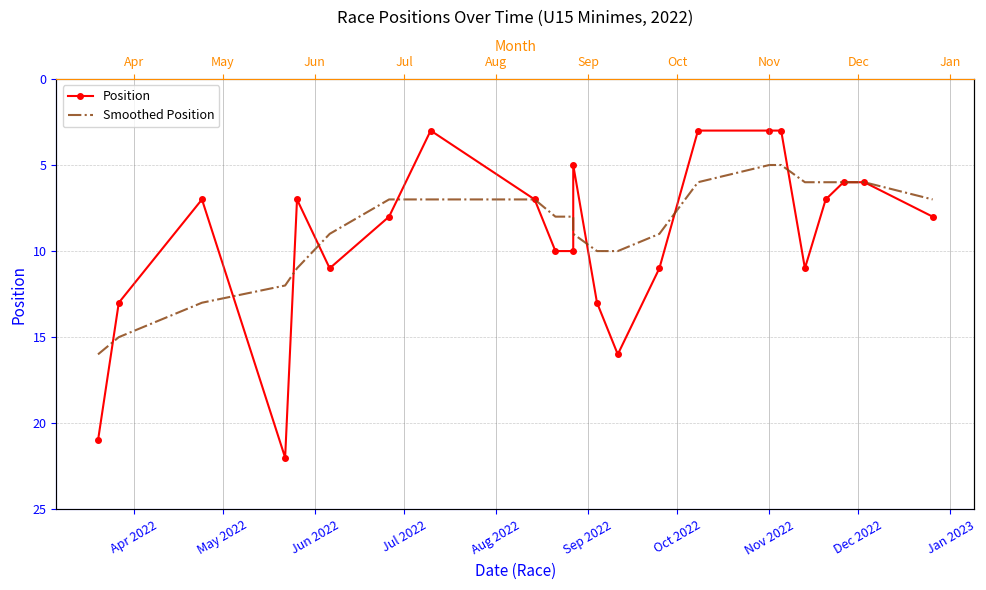

Reading left to right, what are all the values shown in this chart?

Position: 21	13	7	22	7	11	8	3	7	10	10	5	13	16	11	3	3	3	11	7	6	6	8
Smoothed Position: 16	15	13	12	11	9	7	7	7	8	8	9	10	10	9	6	5	5	6	6	6	6	7